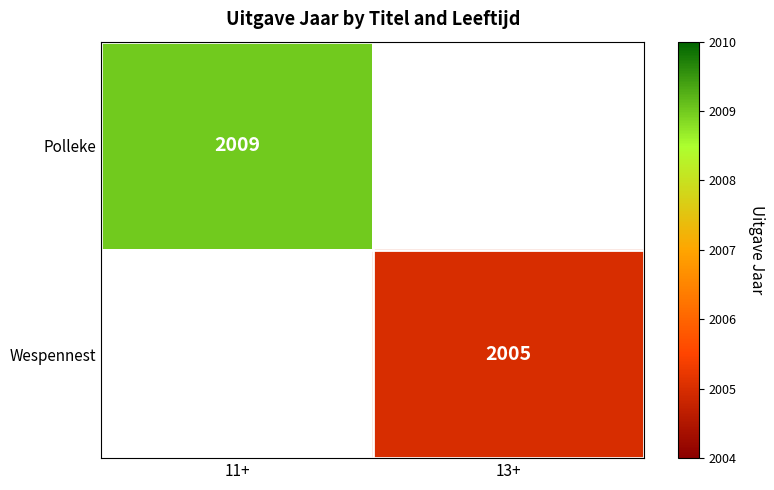

Which category has the highest value across all series?

11+